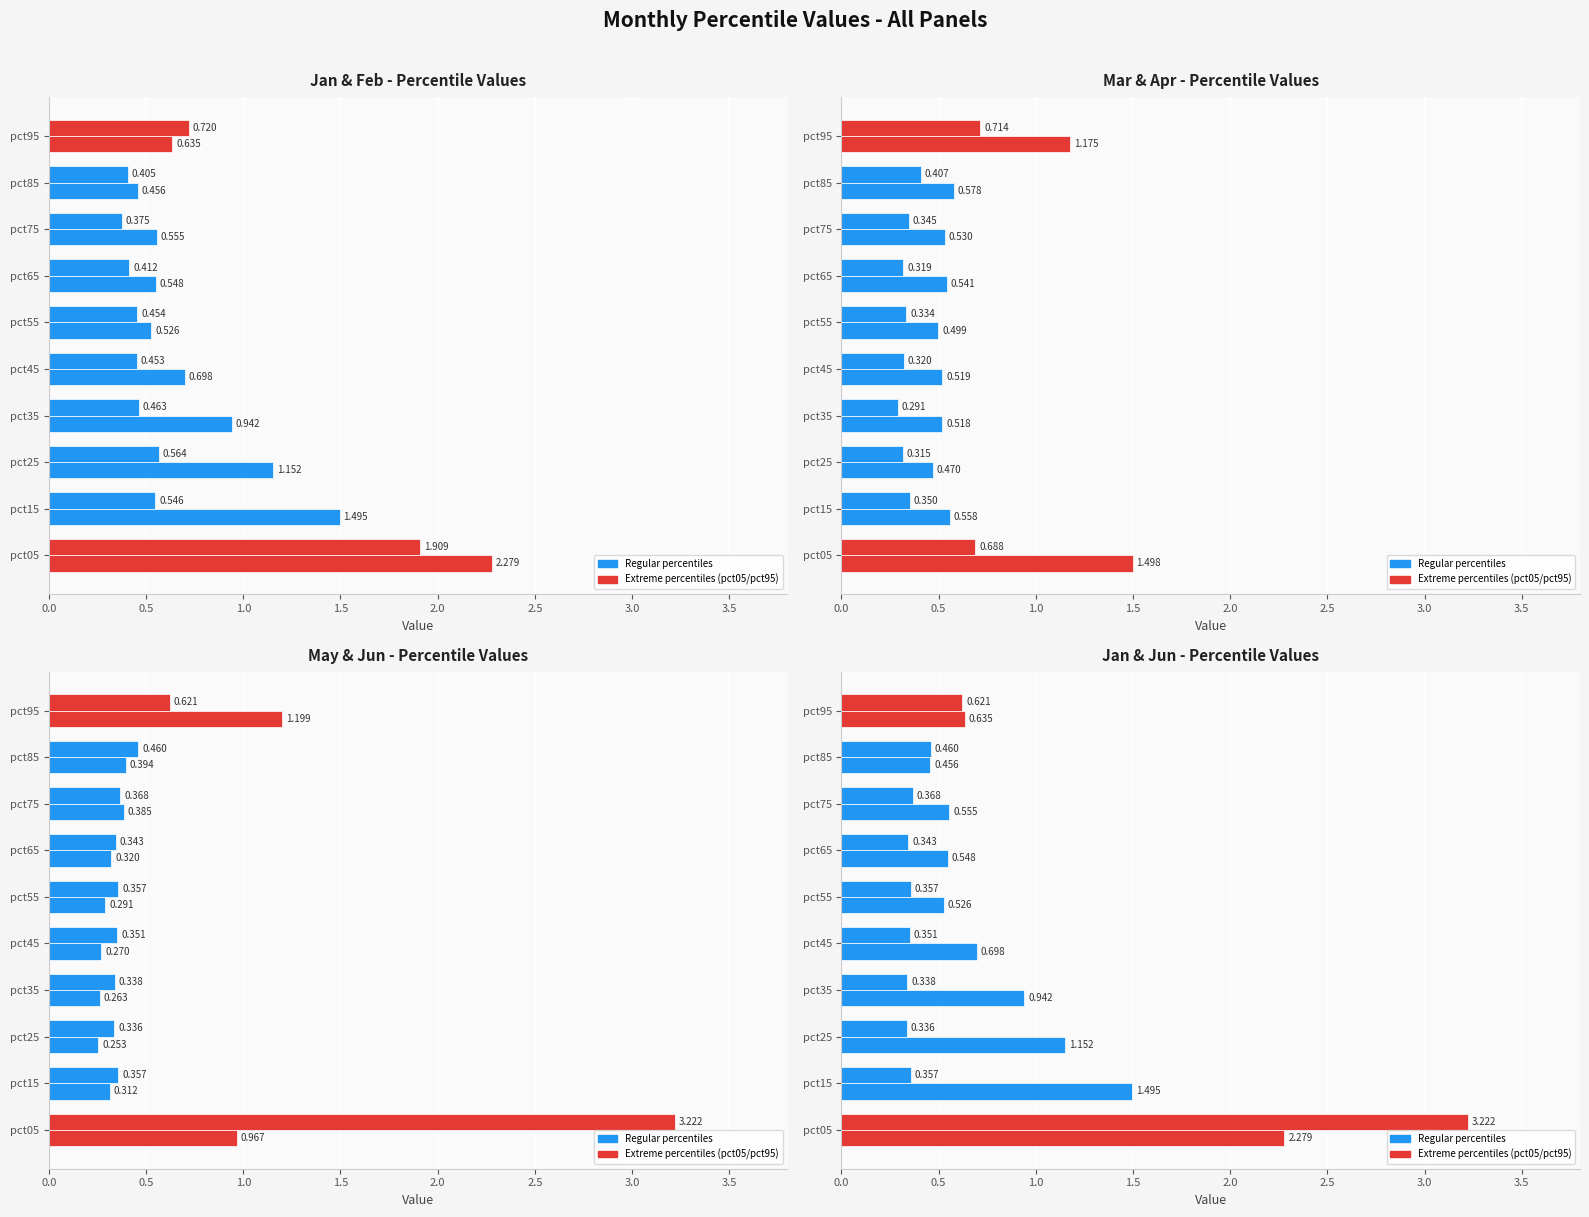

Rank the series by their maximum value, from highest to lowest.

Jun, Jan, Feb, Mar, May, Apr